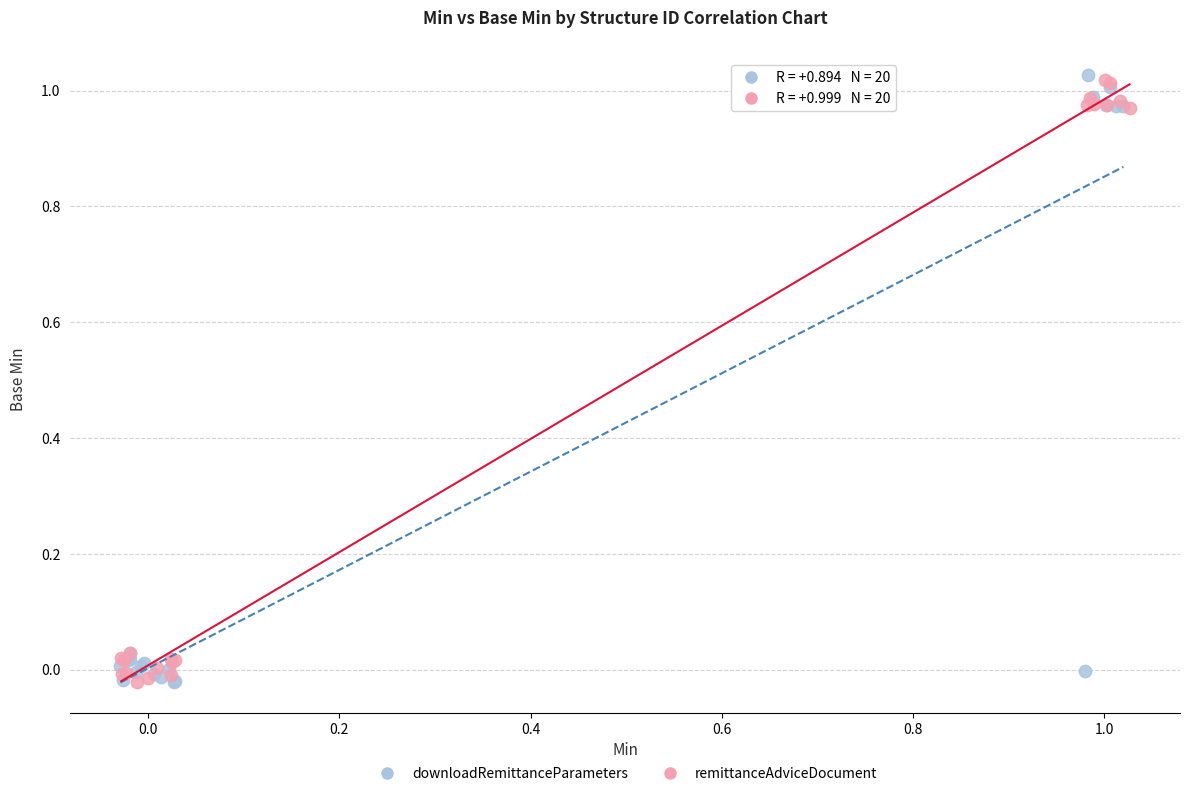

What are all the series names shown in the legend?

downloadRemittanceParameters, remittanceAdviceDocument